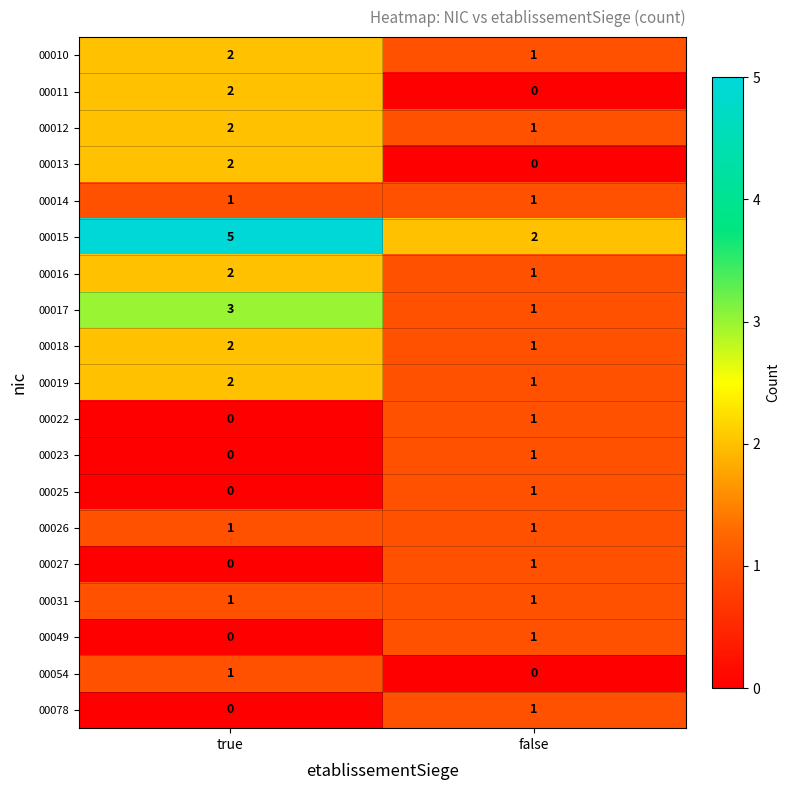

List the labels in order of 00078 value, largest first.

false, true